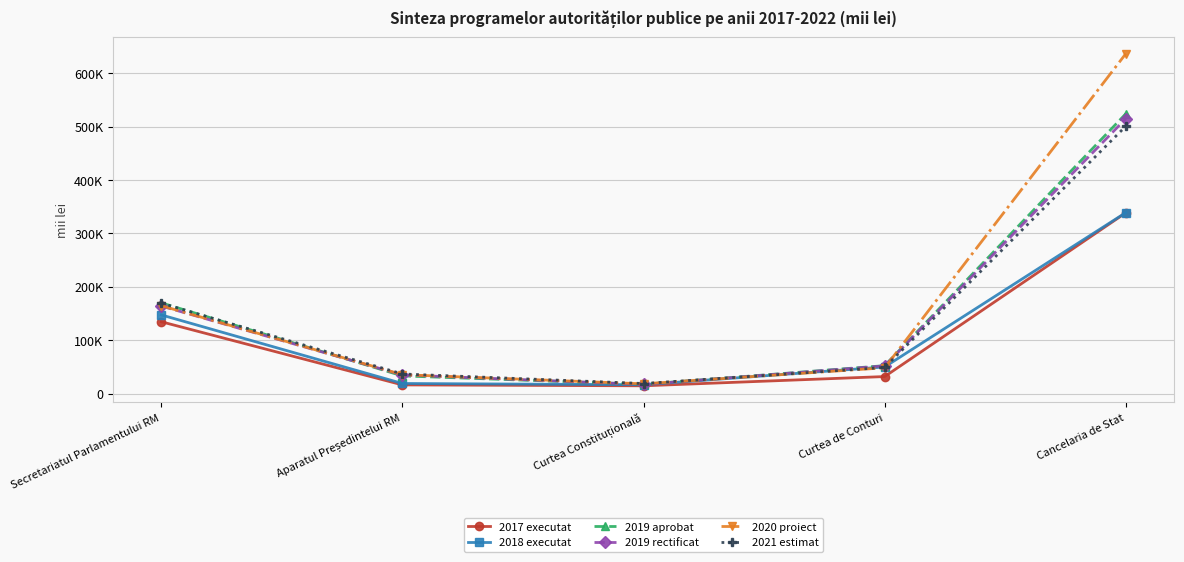

What are all the series names shown in the legend?

2017 executat, 2018 executat, 2019 aprobat, 2019 rectificat, 2020 proiect, 2021 estimat